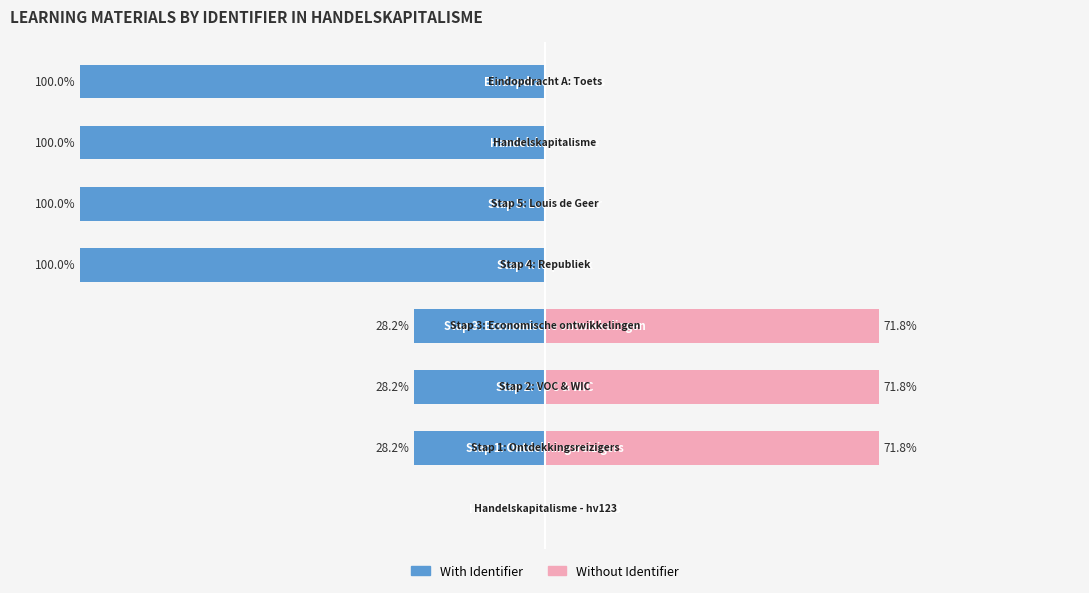

What is the maximum value for Without Identifier?

71.8